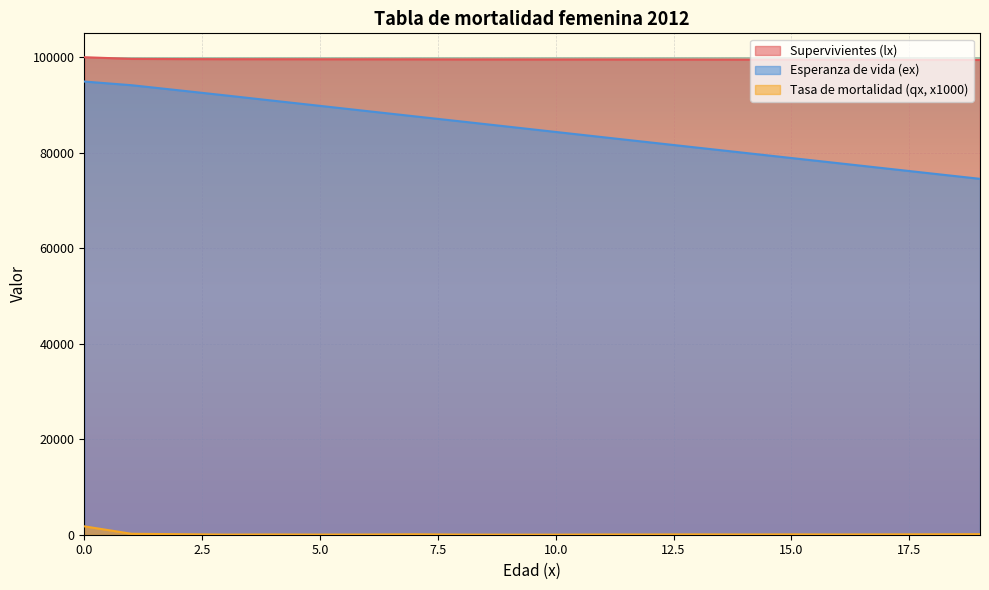

Read the Esperanza de vida (ex) value at 4.

90901.8